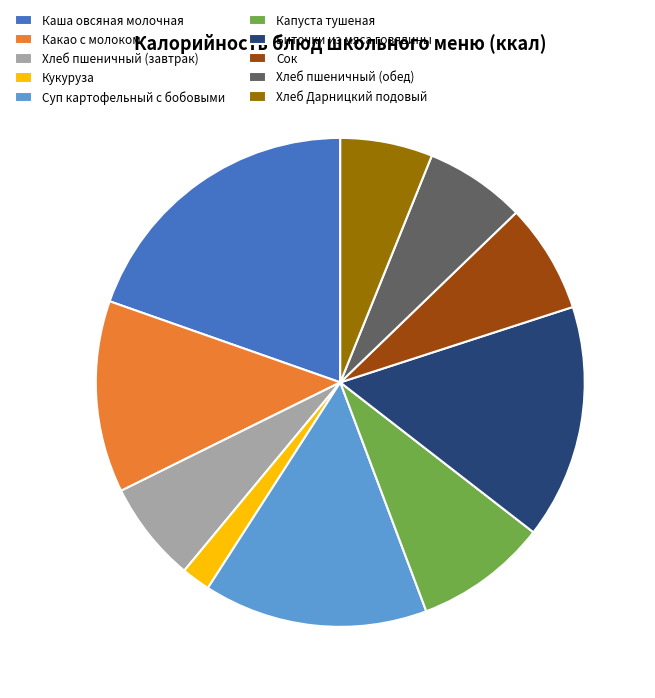

Is it true that Биточки из мяса говядины is 15% of the pie?

True